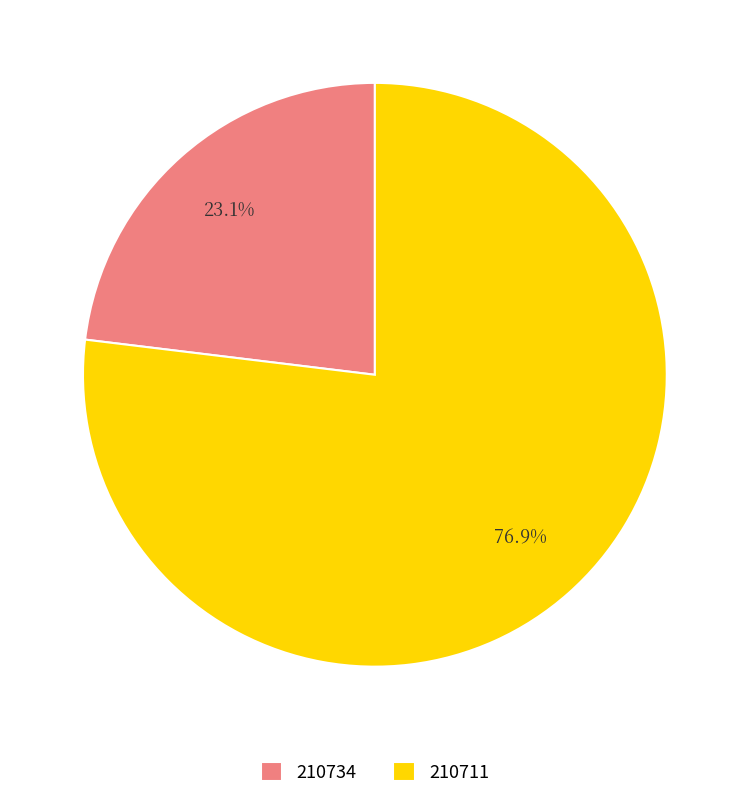

Rank the categories by value from lowest to highest.

210734, 210711